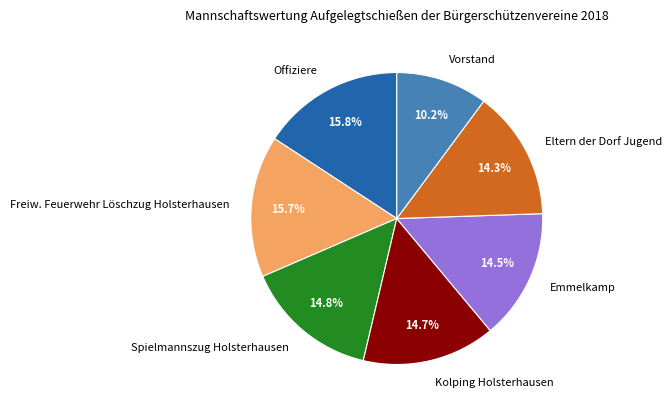

Is Freiw. Feuerwehr Löschzug Holsterhausen the majority of the pie?

No